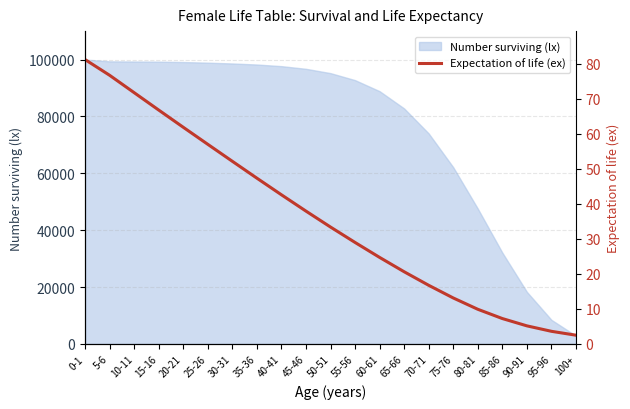

At which label is Number surviving (lx) closest to 51441?

80-81